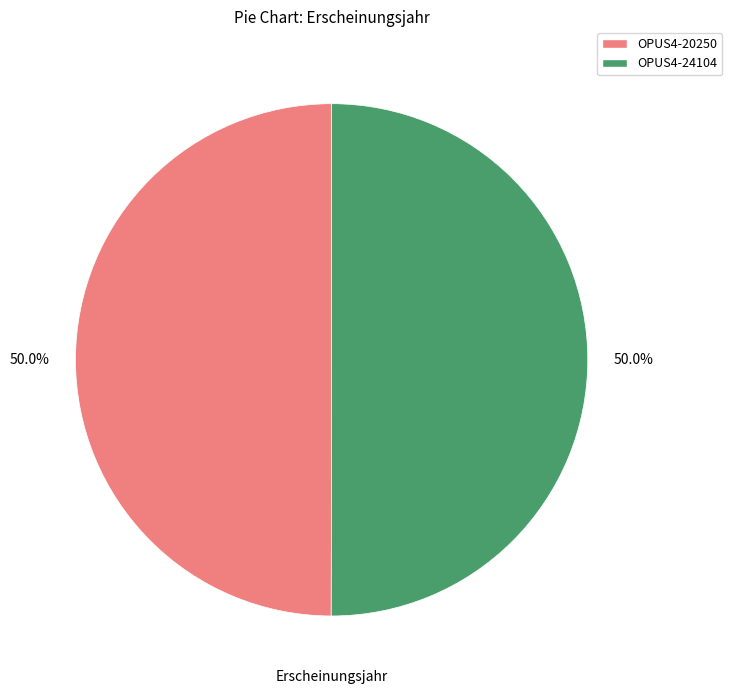

How many slices are in this pie chart?

2